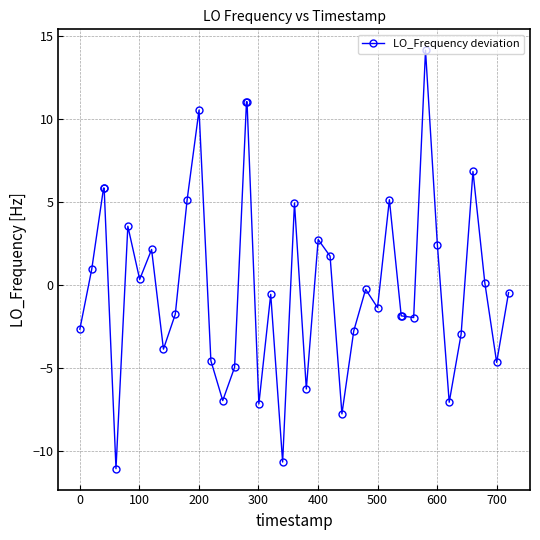

What is the maximum value shown in the chart?

14.1